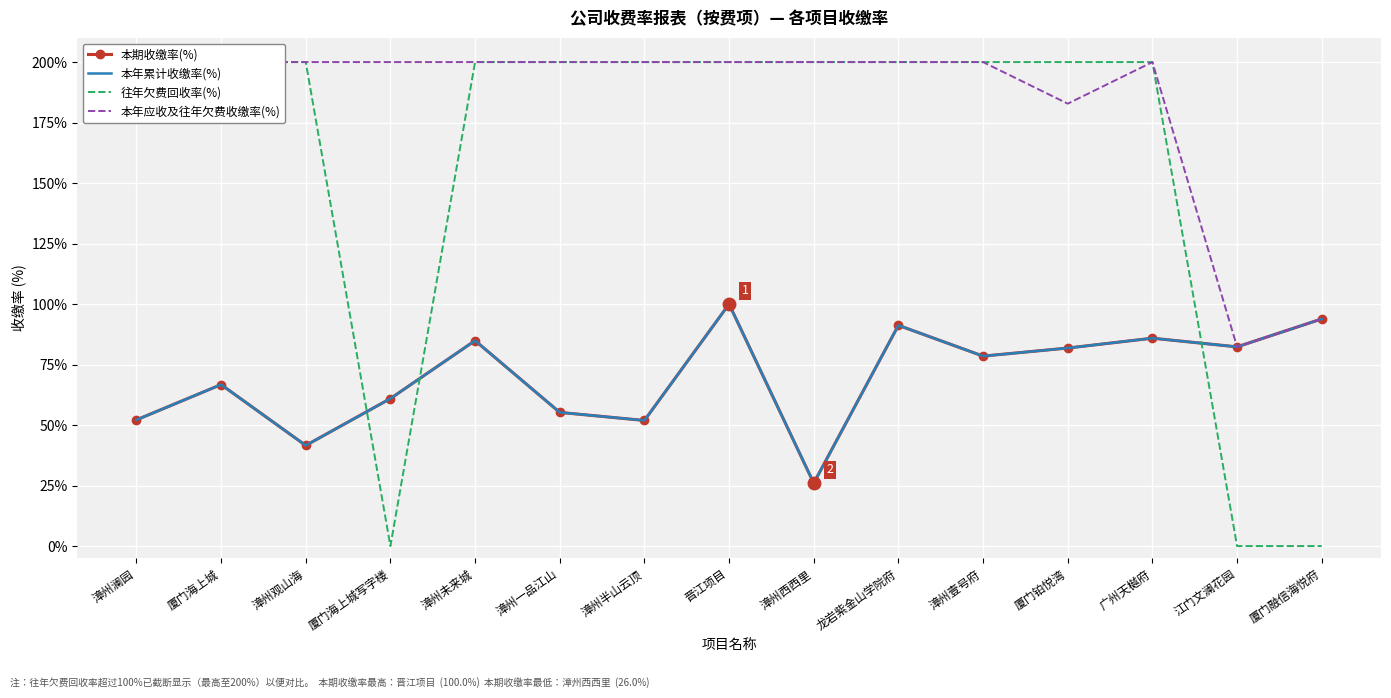

Reading right to left, list all the values displayed in this chart.

本期收缴率(%): 93.9	82.3	85.9	81.8	78.5	91.2	26.0	100.0	51.9	55.2	84.9	61.0	41.6	66.7	52.1
本年累计收缴率(%): 93.9	82.3	85.9	81.8	78.5	91.2	26.0	100.0	51.9	55.2	84.9	61.0	41.6	66.7	52.1
往年欠费回收率(%): 0.0	0.0	200.0	200.0	200.0	200.0	200.0	200.0	200.0	200.0	200.0	0.0	200.0	200.0	200.0
本年应收及往年欠费收缴率(%): 93.9	82.3	200.0	182.8	200.0	200.0	200.0	200.0	200.0	200.0	200.0	200.0	200.0	200.0	200.0